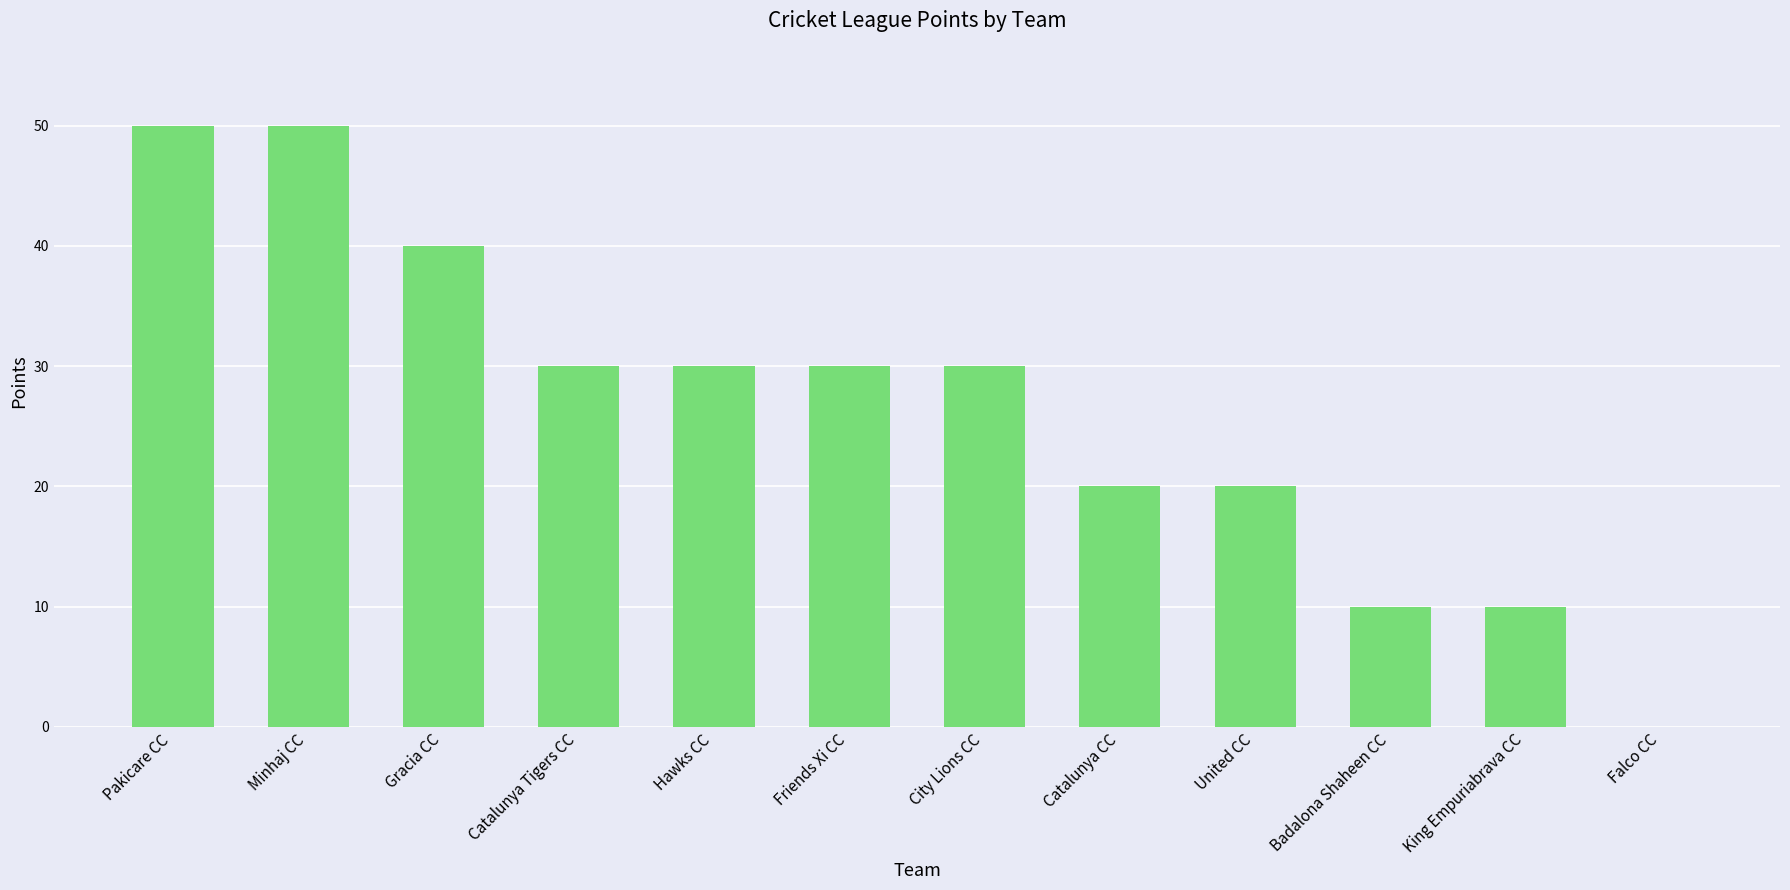

What is the maximum value shown in the chart?

50